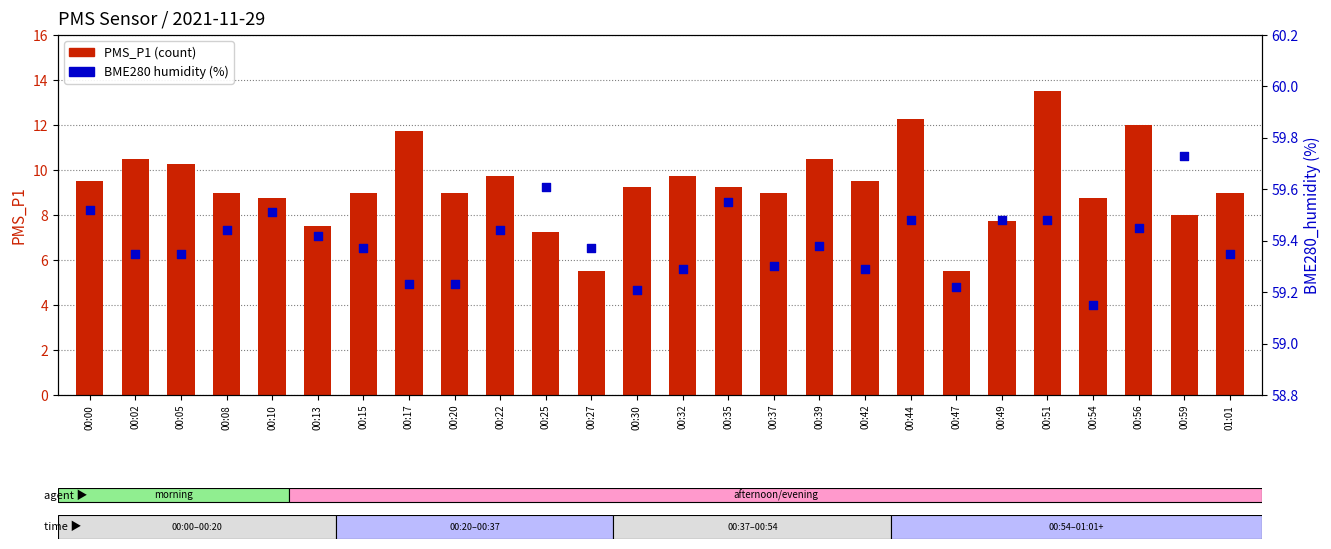

Which series has the largest total across all categories?

BME280_humidity